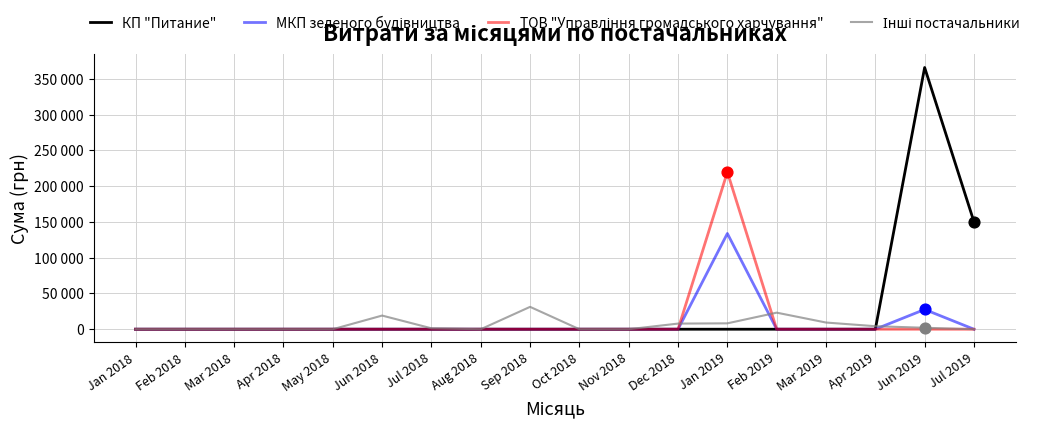

Is the value of Інші постачальники at Feb 2018 greater than the value of ТОВ "Управління громадського харчування" at Oct 2018?

No